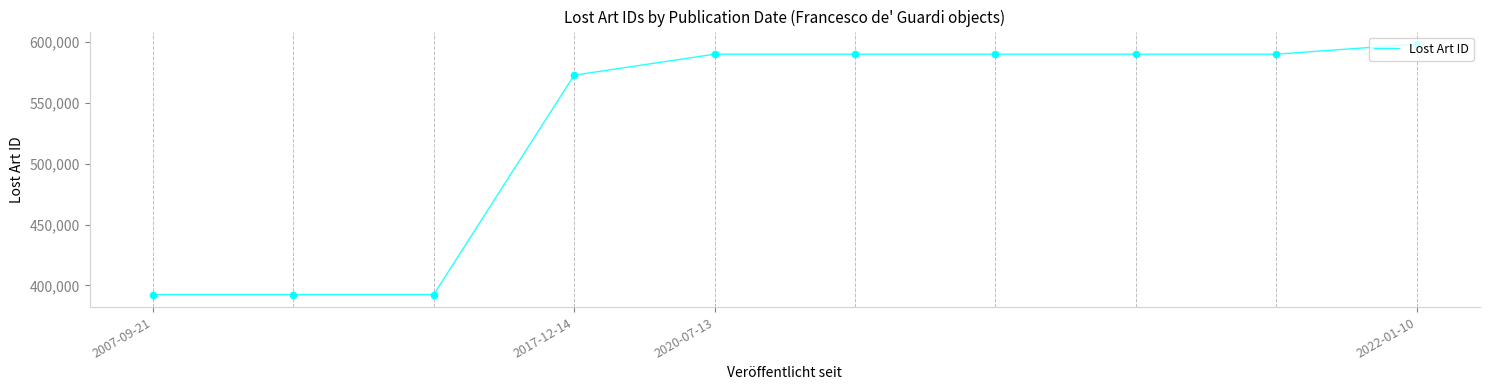

What is the difference between the maximum and minimum values?

205423